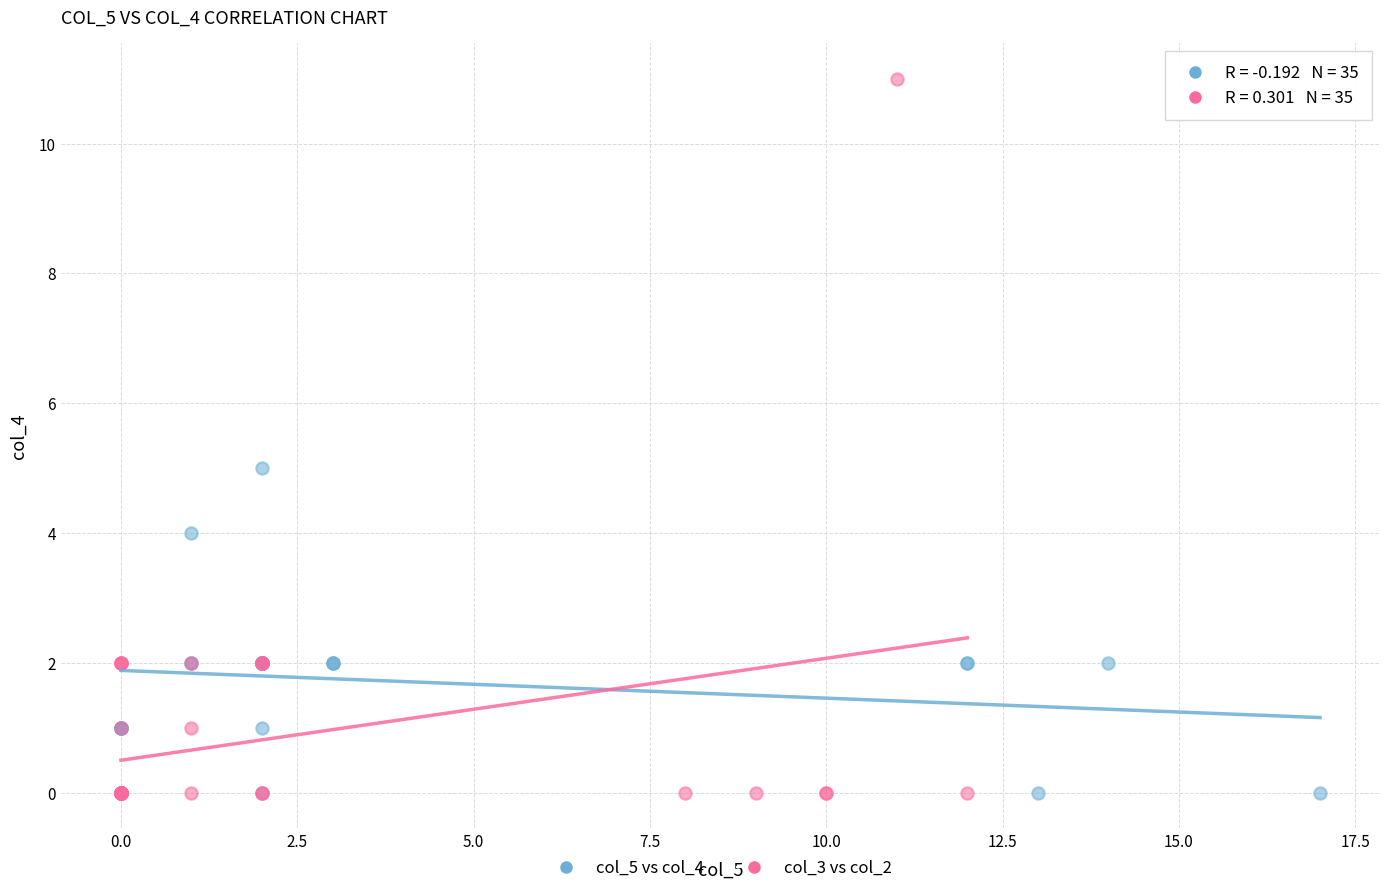

Which series contains the highest Y value?

col_3 vs col_2